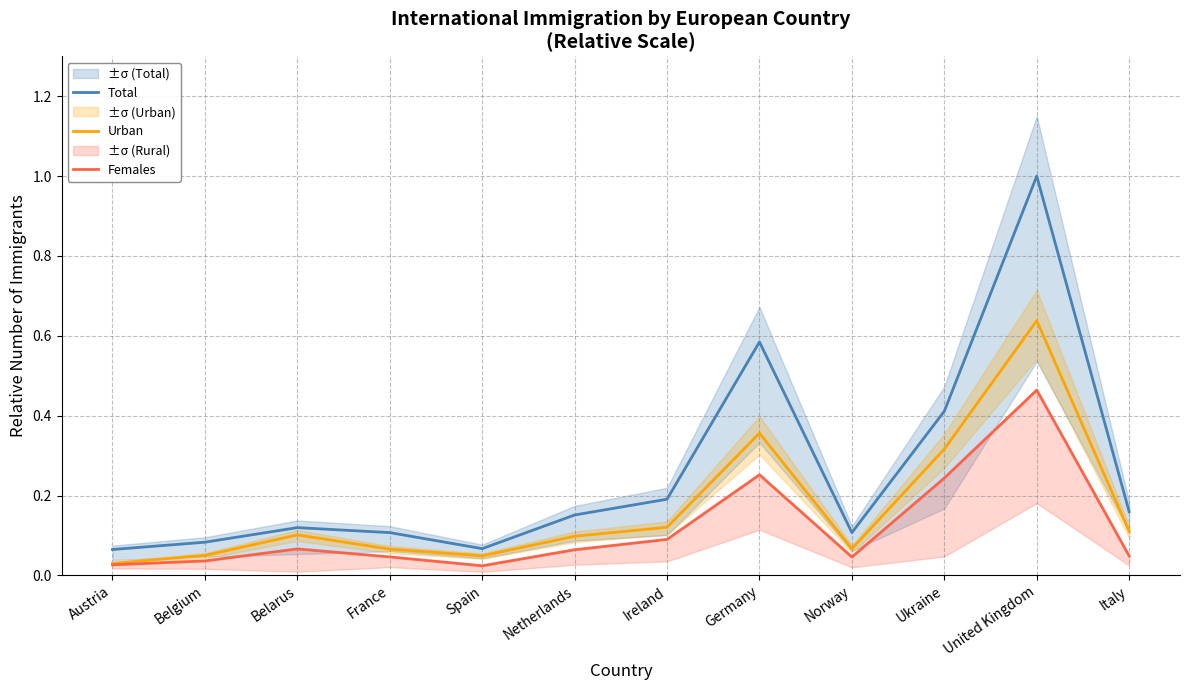

True or false: Total and Urban intersect in this chart.

False